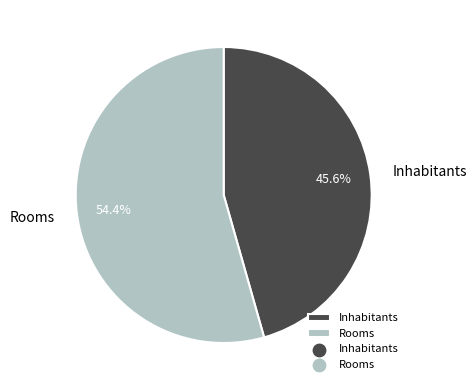

Which category has the biggest portion of the pie?

Rooms